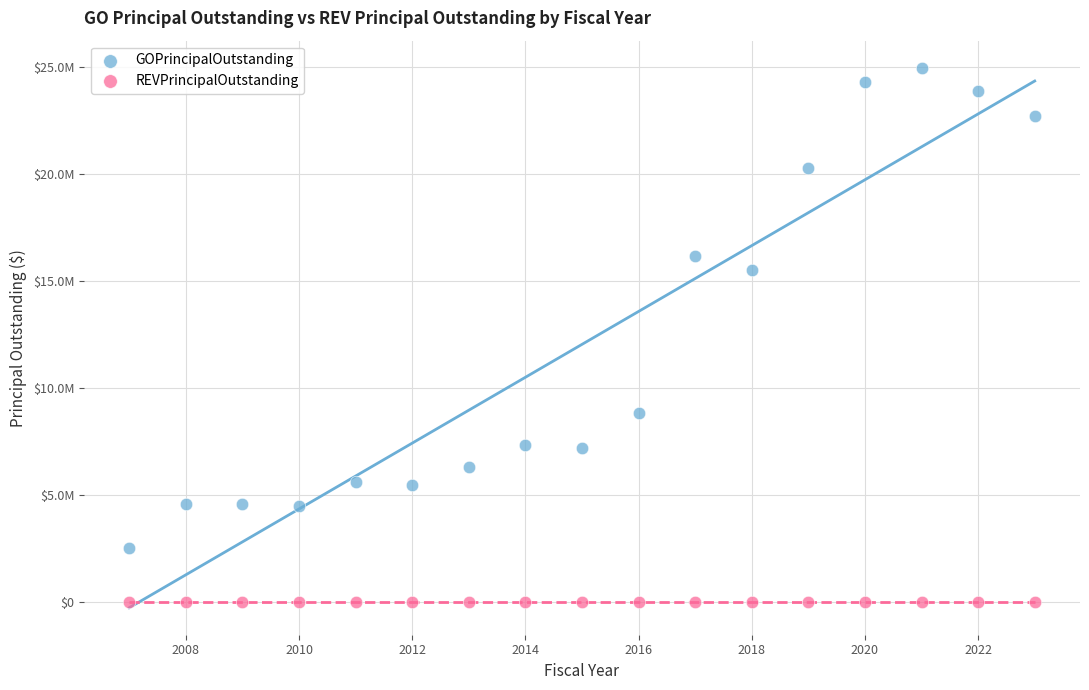

What are all the series names shown in the legend?

GOPrincipalOutstanding, REVPrincipalOutstanding